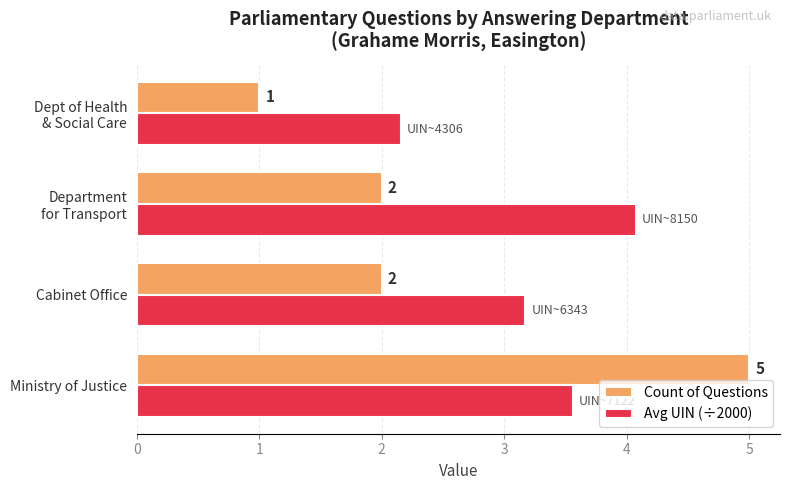

How many values in the Avg UIN (÷2000) series are below 3?

1